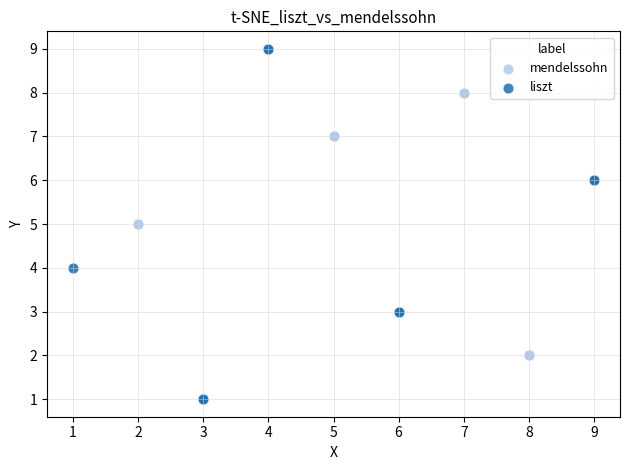

Which series contains the lowest Y value?

liszt